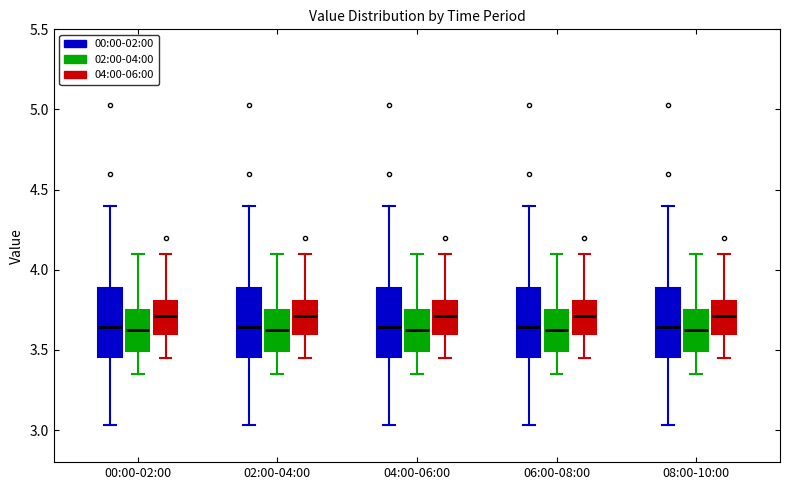

Reading left to right, transcribe this box plot: for each box, give where its median line is, the range the box spans, and where its two whiskers end, as read against the y-axis. The values are not printed on the chart, so give them approximately, as read against the axis.

00:00-02:00 (00:00-02:00): median 3.65, box 3.45 to 3.90, whiskers 3.05 to 4.40
00:00-02:00 (02:00-04:00): median 3.65, box 3.50 to 3.75, whiskers 3.35 to 4.10
00:00-02:00 (04:00-06:00): median 3.70, box 3.60 to 3.80, whiskers 3.45 to 4.10
02:00-04:00 (00:00-02:00): median 3.65, box 3.45 to 3.90, whiskers 3.05 to 4.40
02:00-04:00 (02:00-04:00): median 3.65, box 3.50 to 3.75, whiskers 3.35 to 4.10
02:00-04:00 (04:00-06:00): median 3.70, box 3.60 to 3.80, whiskers 3.45 to 4.10
04:00-06:00 (00:00-02:00): median 3.65, box 3.45 to 3.90, whiskers 3.05 to 4.40
04:00-06:00 (02:00-04:00): median 3.65, box 3.50 to 3.75, whiskers 3.35 to 4.10
04:00-06:00 (04:00-06:00): median 3.70, box 3.60 to 3.80, whiskers 3.45 to 4.10
06:00-08:00 (00:00-02:00): median 3.65, box 3.45 to 3.90, whiskers 3.05 to 4.40
06:00-08:00 (02:00-04:00): median 3.65, box 3.50 to 3.75, whiskers 3.35 to 4.10
06:00-08:00 (04:00-06:00): median 3.70, box 3.60 to 3.80, whiskers 3.45 to 4.10
08:00-10:00 (00:00-02:00): median 3.65, box 3.45 to 3.90, whiskers 3.05 to 4.40
08:00-10:00 (02:00-04:00): median 3.65, box 3.50 to 3.75, whiskers 3.35 to 4.10
08:00-10:00 (04:00-06:00): median 3.70, box 3.60 to 3.80, whiskers 3.45 to 4.10